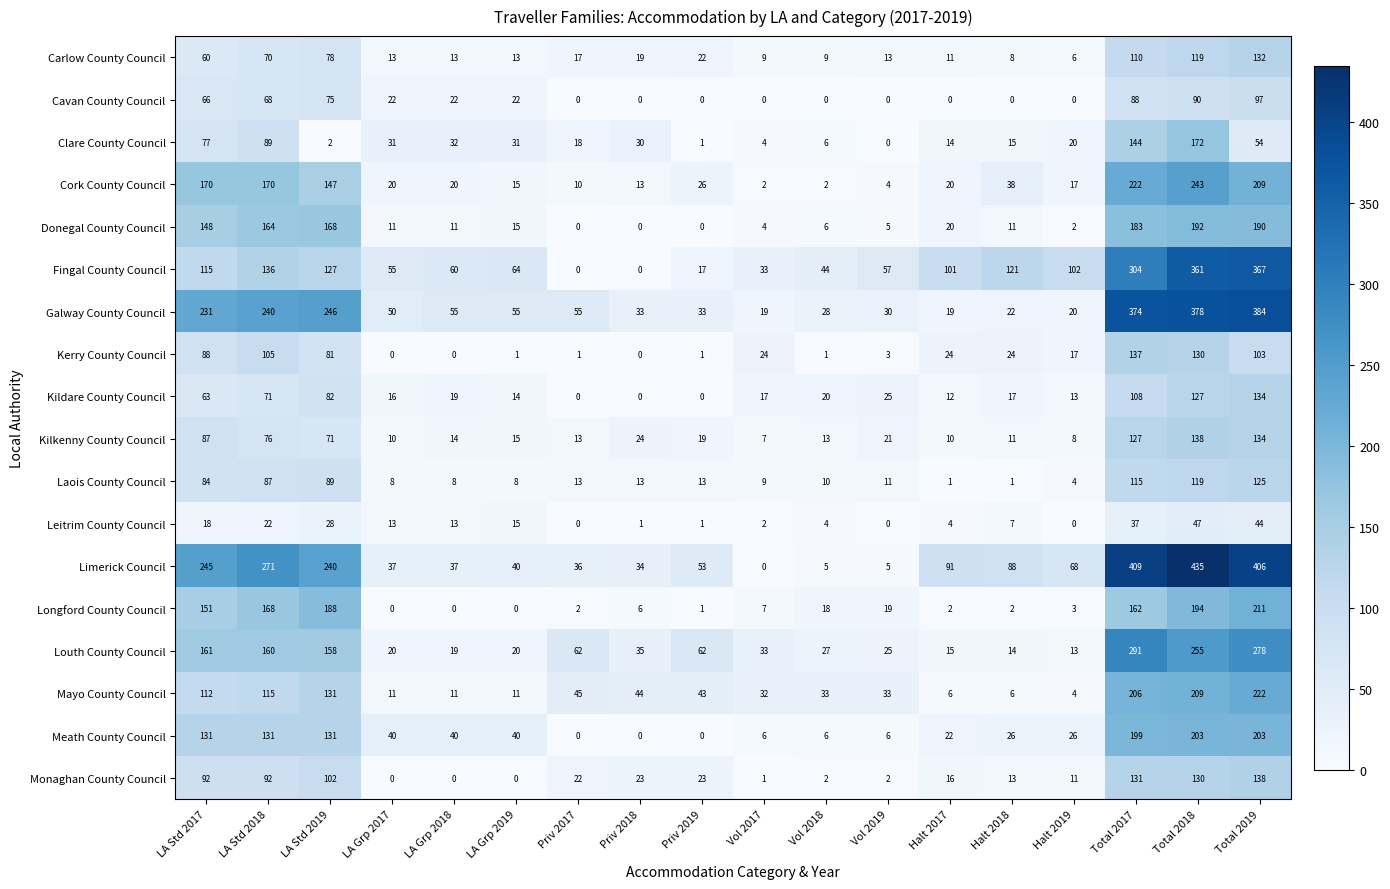

How many series are shown in this chart?

18